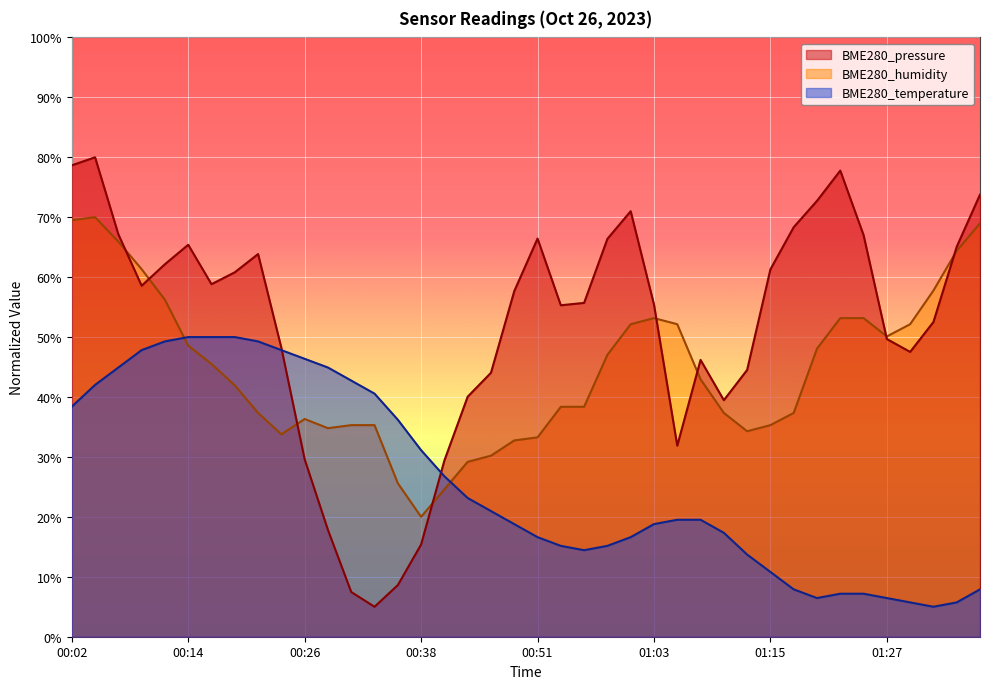

What position from the right is 01:32?

3